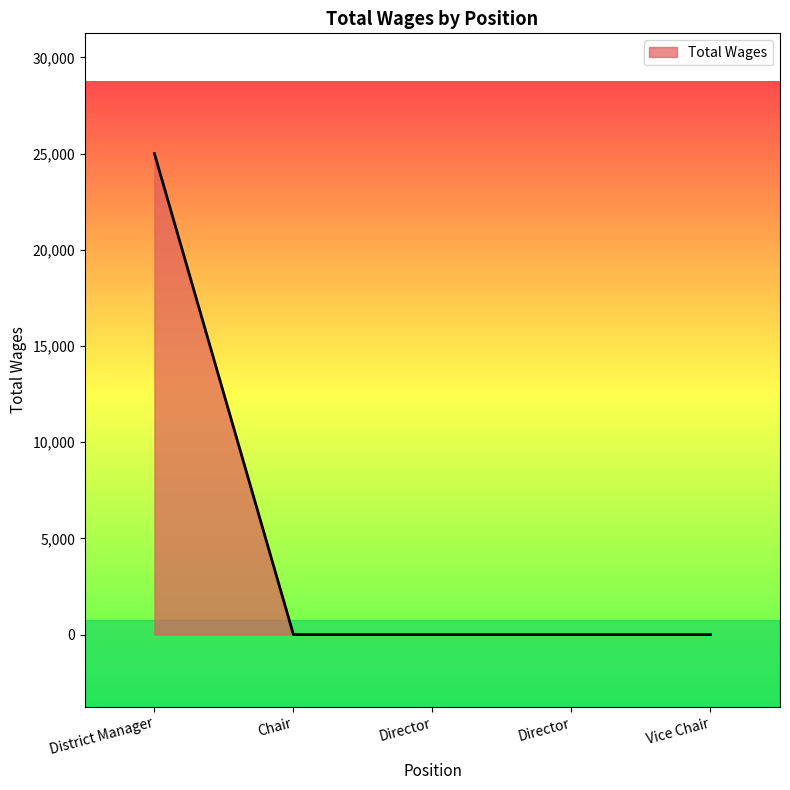

What is the maximum value shown in the chart?

25005